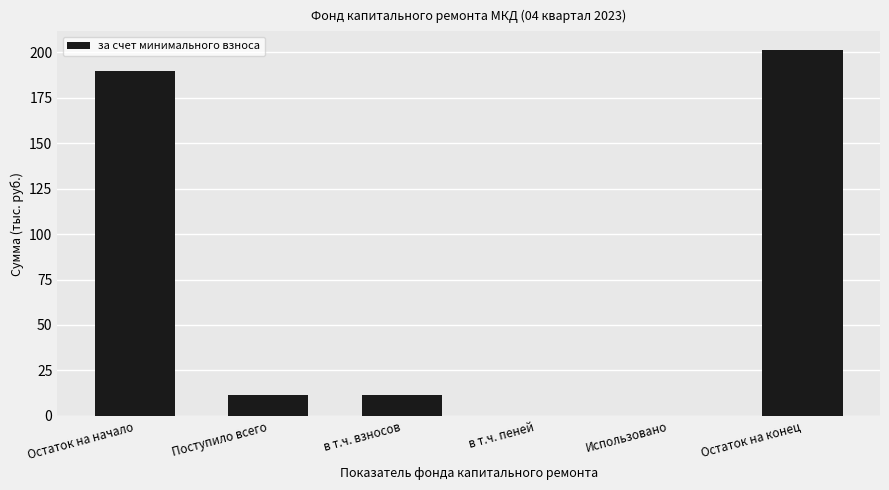

Reading right to left, what are all the values shown in this chart?

201.6	0.0	0.0	11.7	11.7	189.9